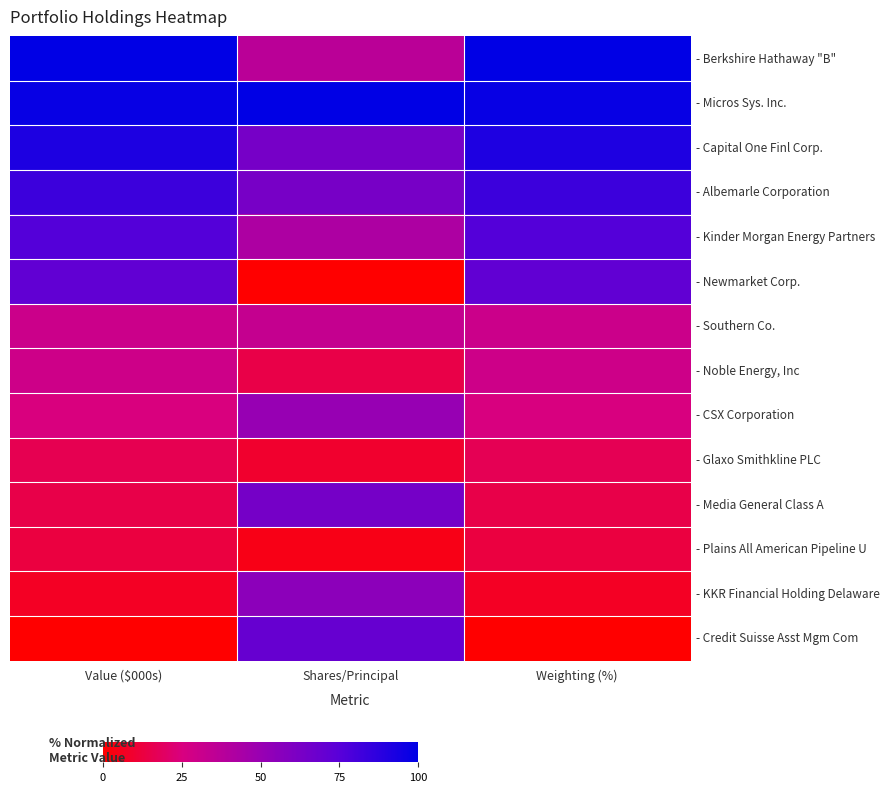

At how many categories does at least one series exceed 0?

3